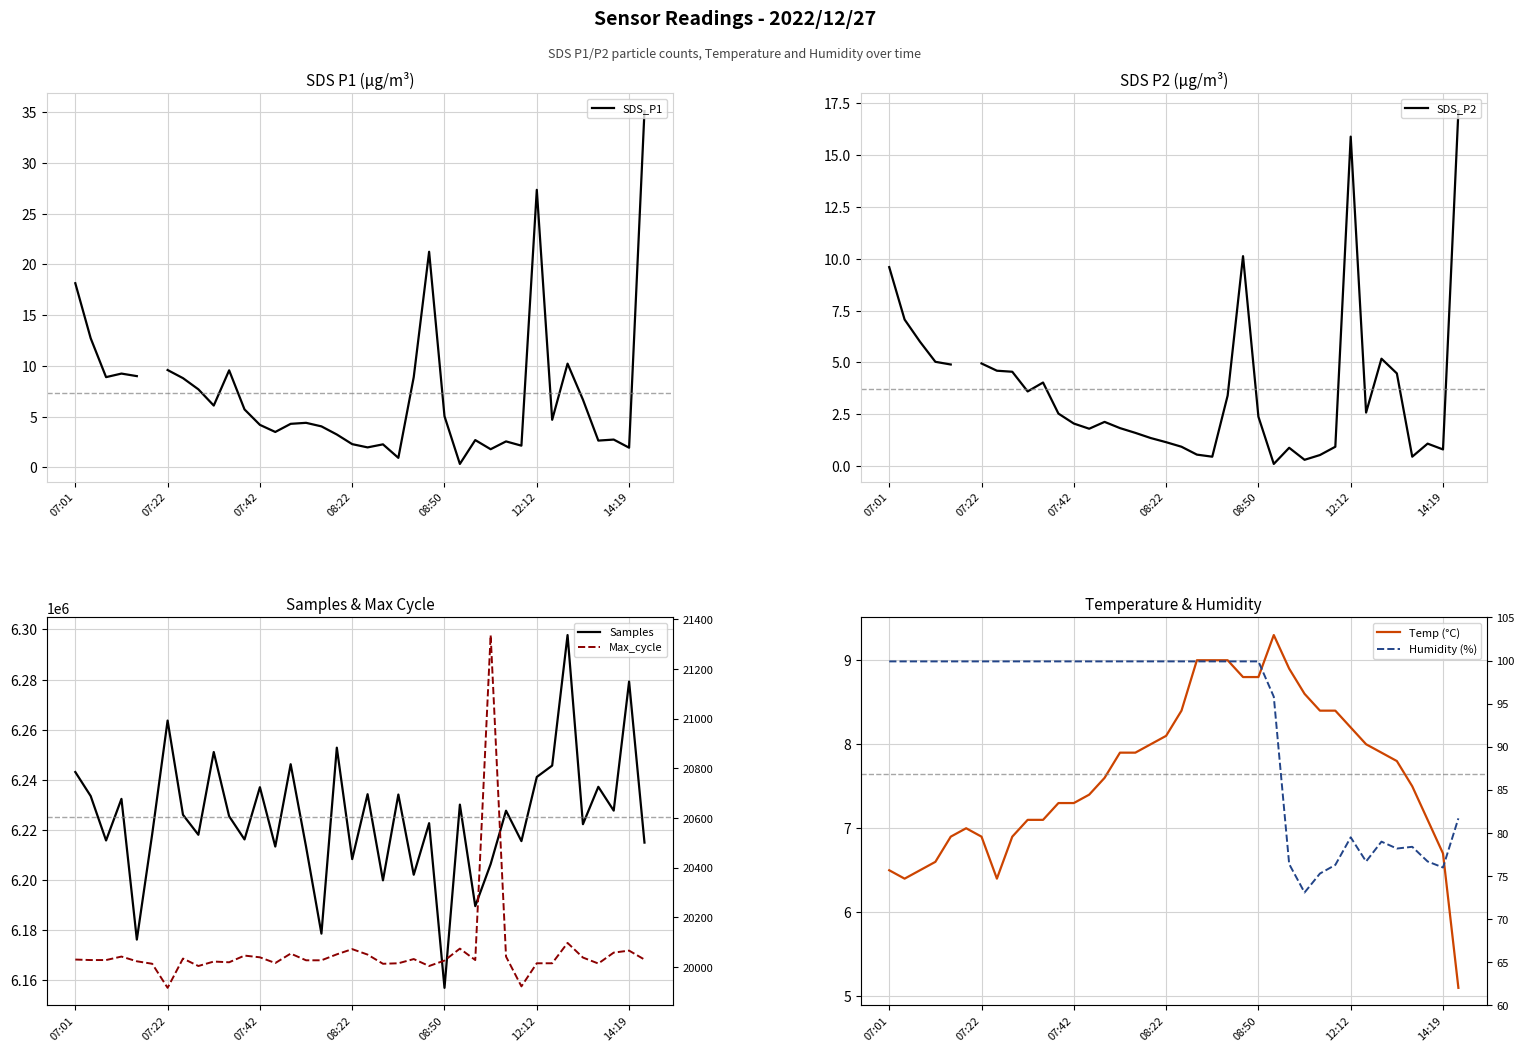

How many values in the Samples series exceed 6225954?

18